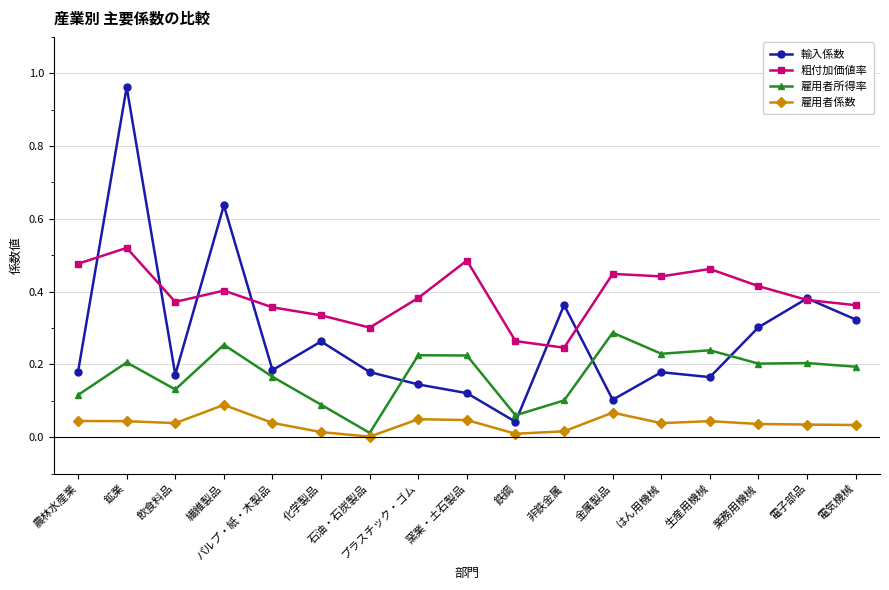

True or false: 雇用者所得率 and 雇用者係数 cross at least once.

False